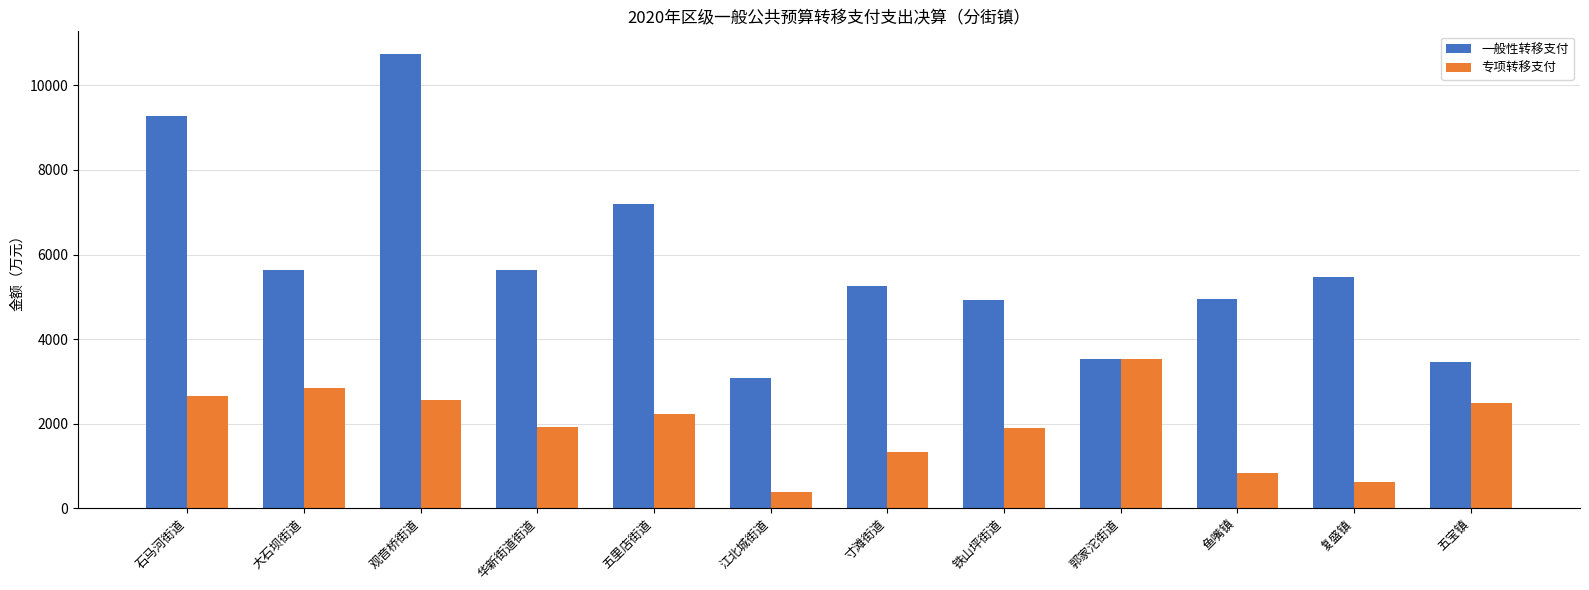

Rank the series by their maximum value, from highest to lowest.

一般性转移支付, 专项转移支付